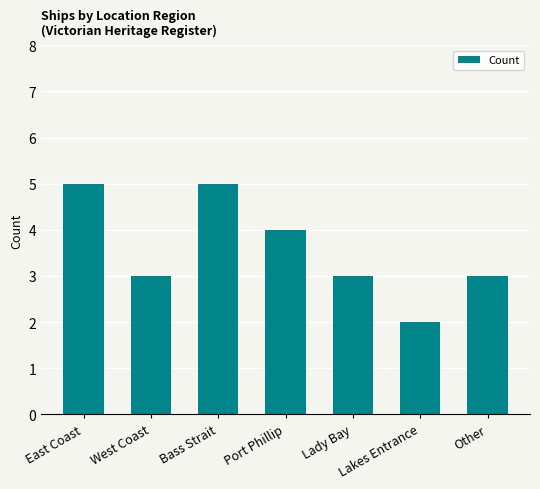

True or false: the data shows 3 at Lakes Entrance.

False